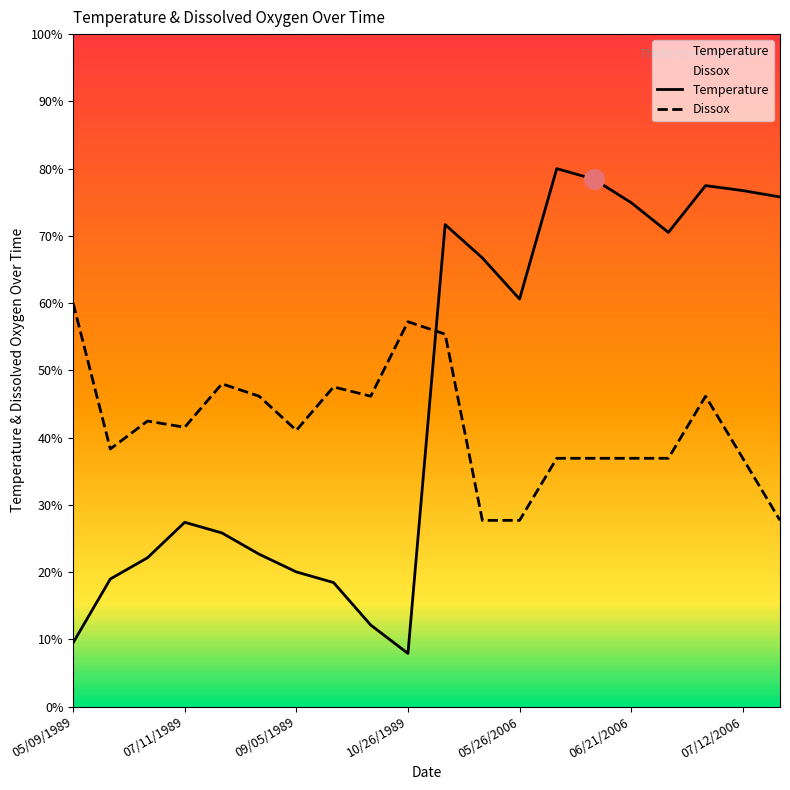

At how many categories does at least one series exceed 33?

20